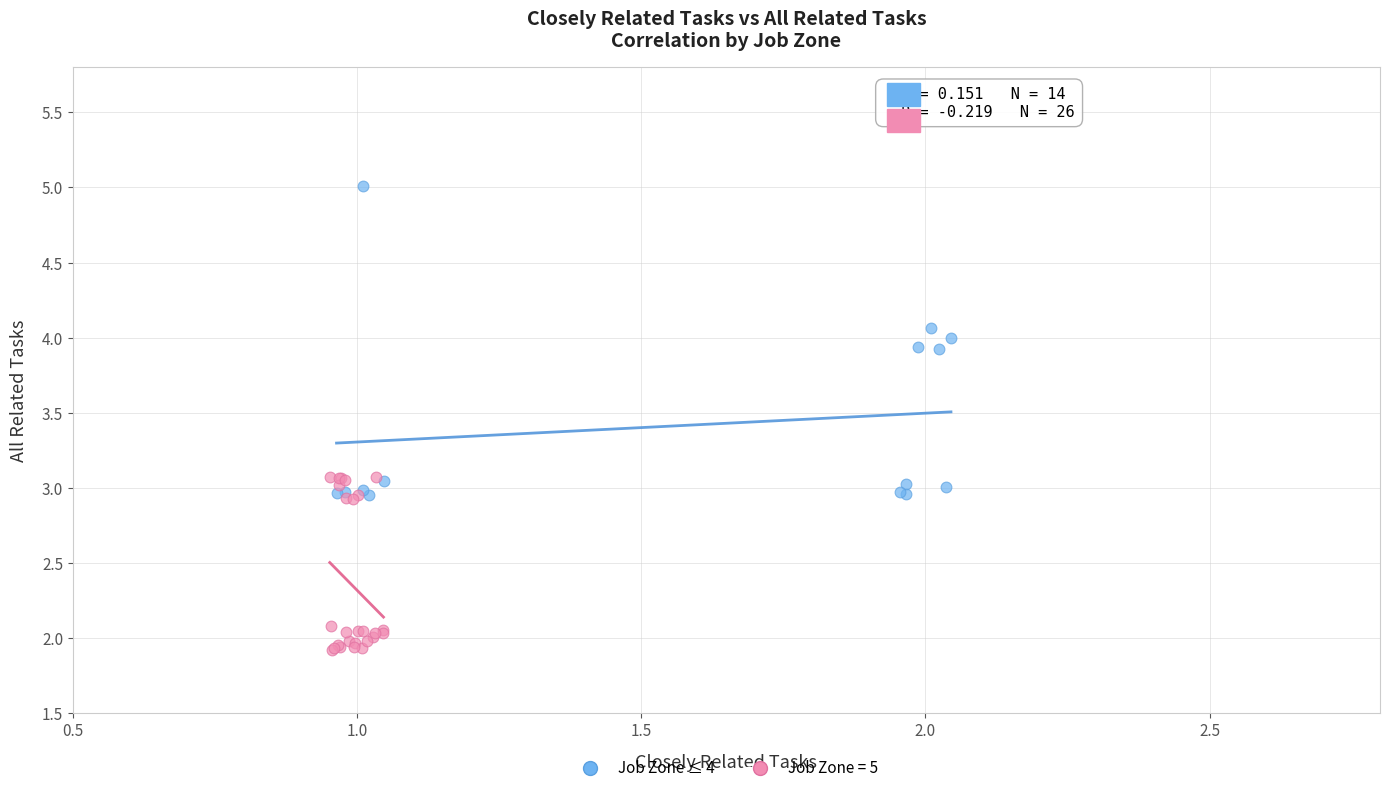

Which series has the largest Y range (max minus min)?

Job Zone ≤ 4